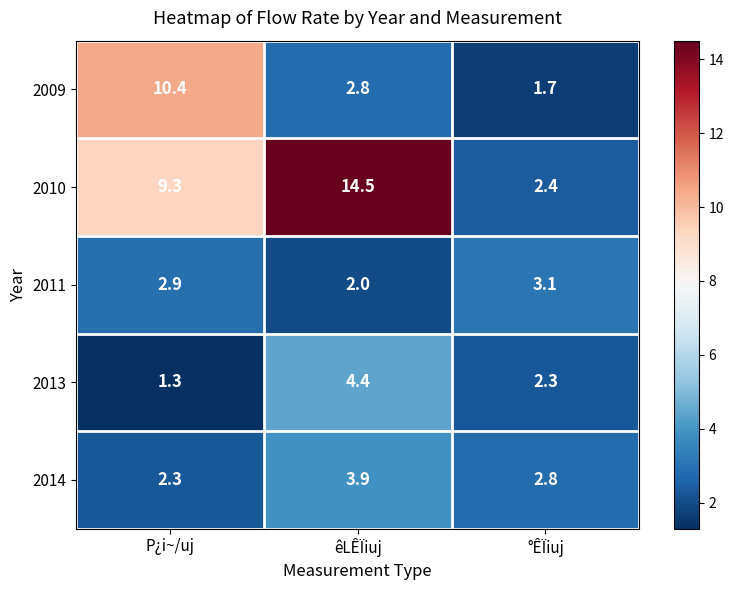

Which series has the largest range (max minus min)?

2010